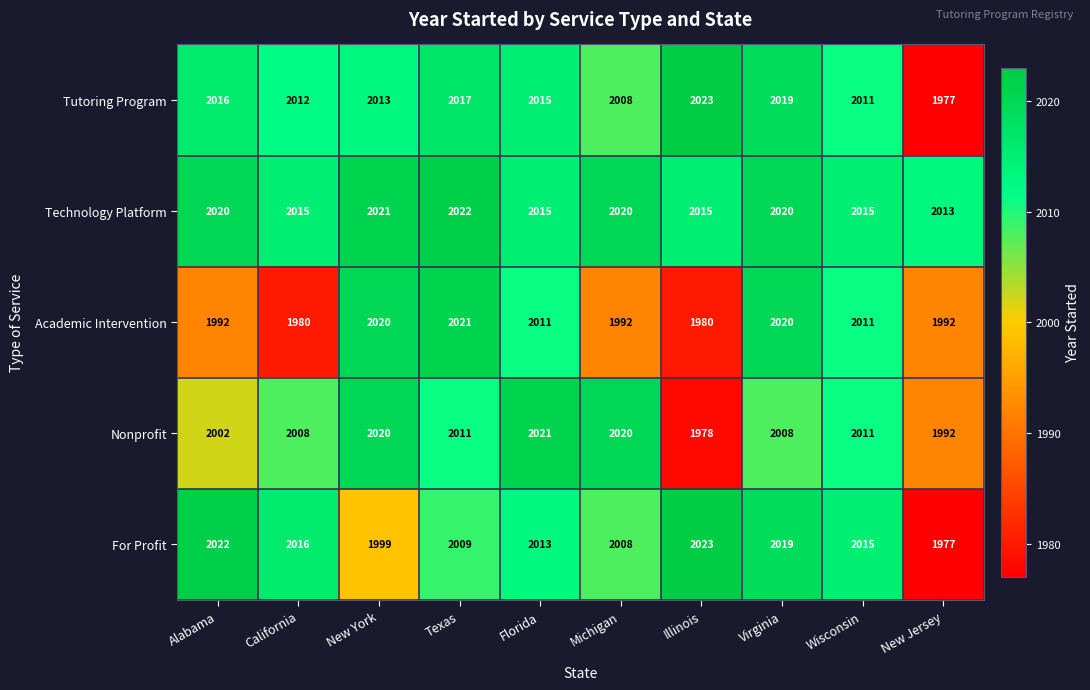

What is the greatest value displayed?

2023